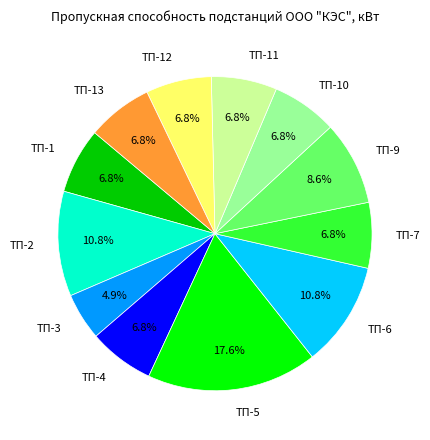

Which category has the biggest portion of the pie?

ТП-5